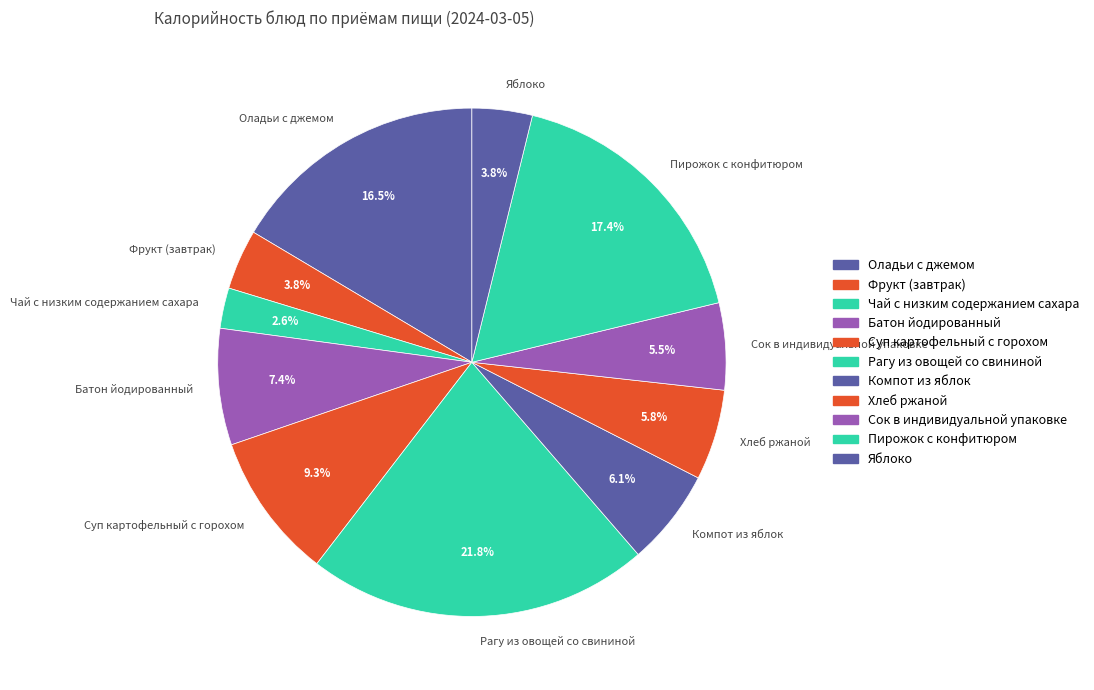

Count the number of slices in the pie.

11